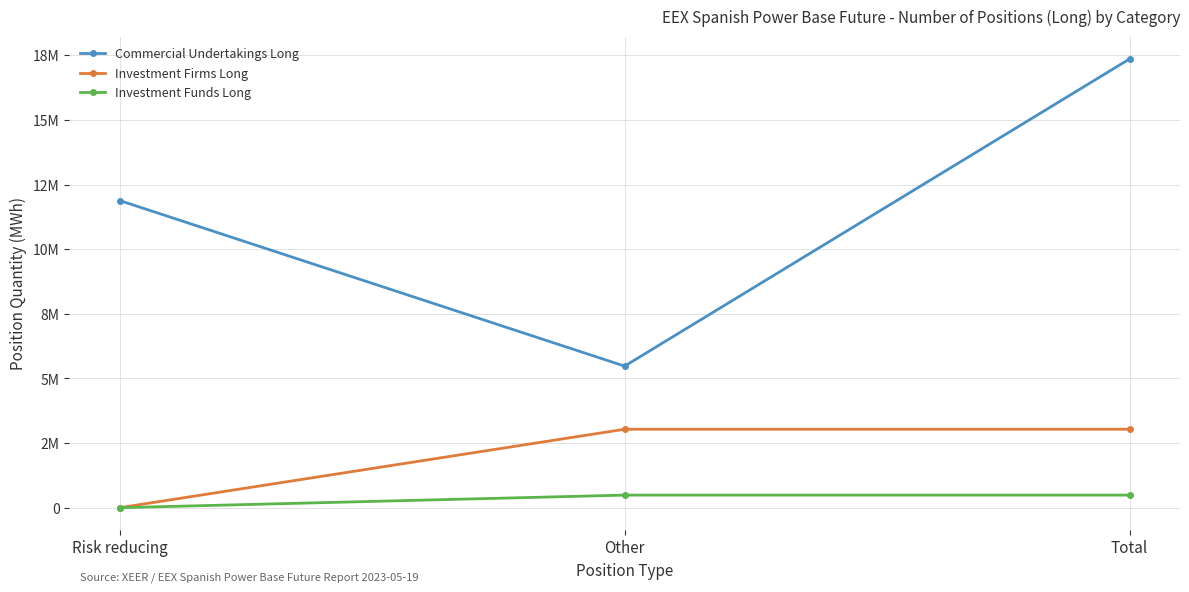

Read the Commercial Undertakings Long value at Risk reducing, to the nearest 50.

11884200